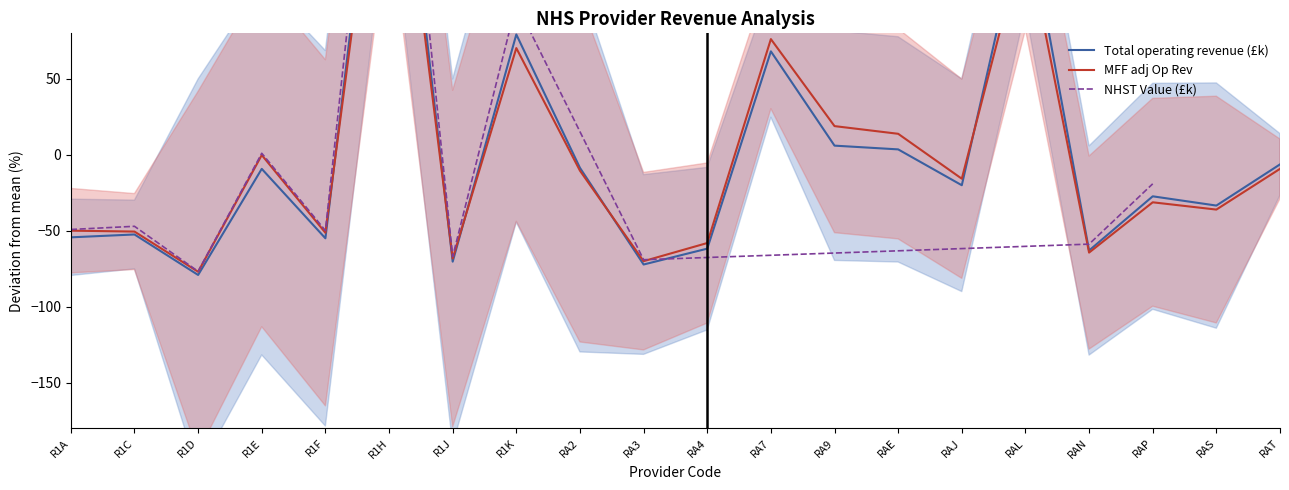

What is the total value across all series at RA4?

-119.9